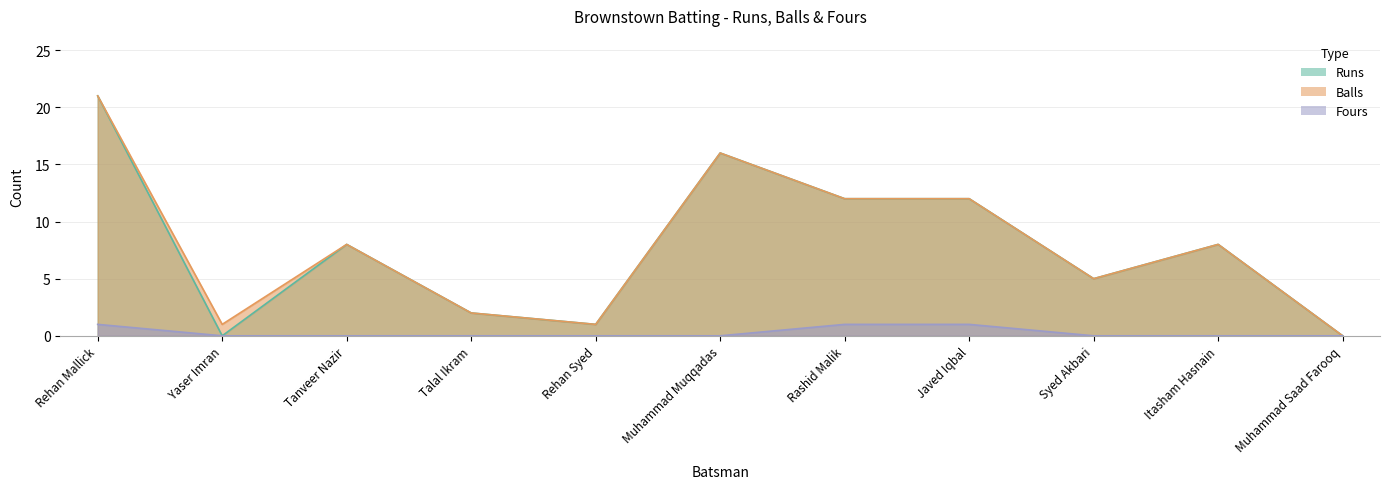

What are all the series names shown in the legend?

Runs, Balls, Fours